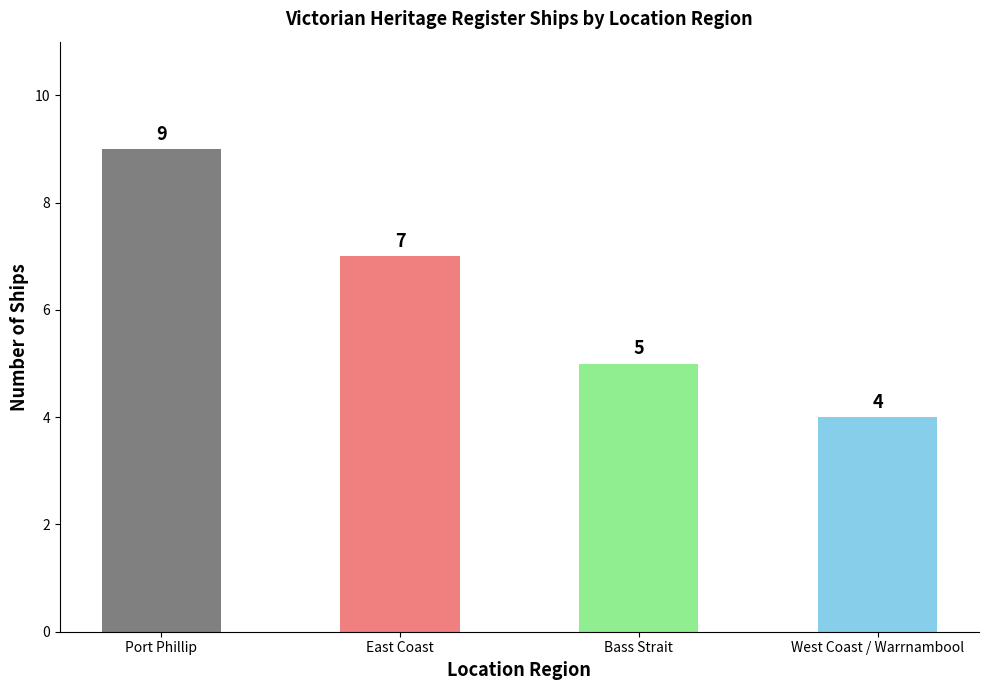

How many values are between 5 and 9?

3